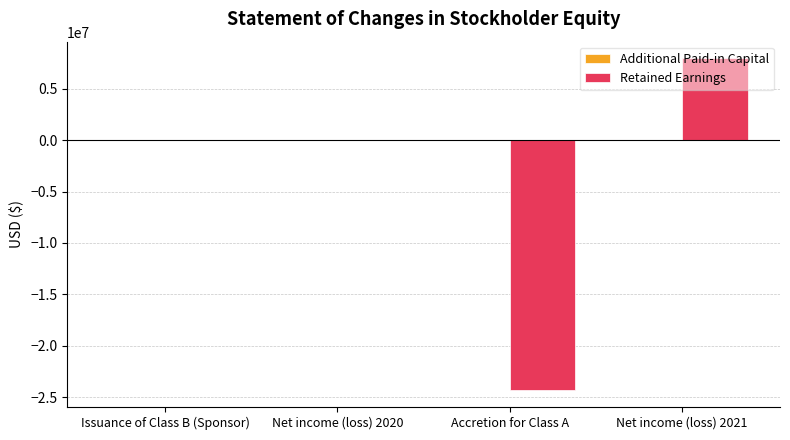

What is the sum of all Retained Earnings values?

-16394797